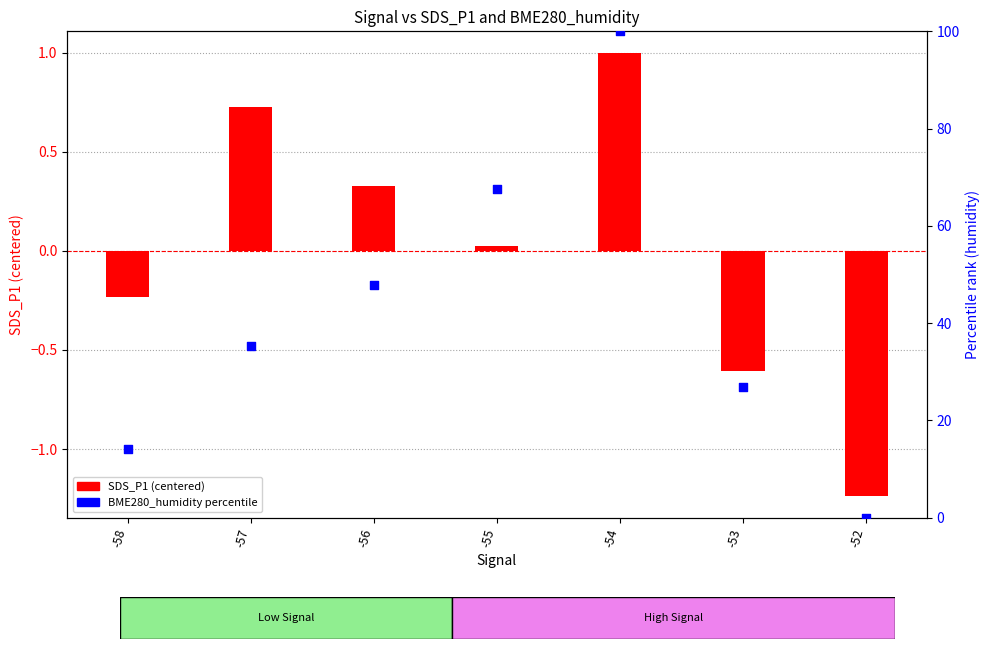

Is the value of BME280_humidity (percentile) at -58 greater than the value of SDS_P1 (centered) at -58?

Yes